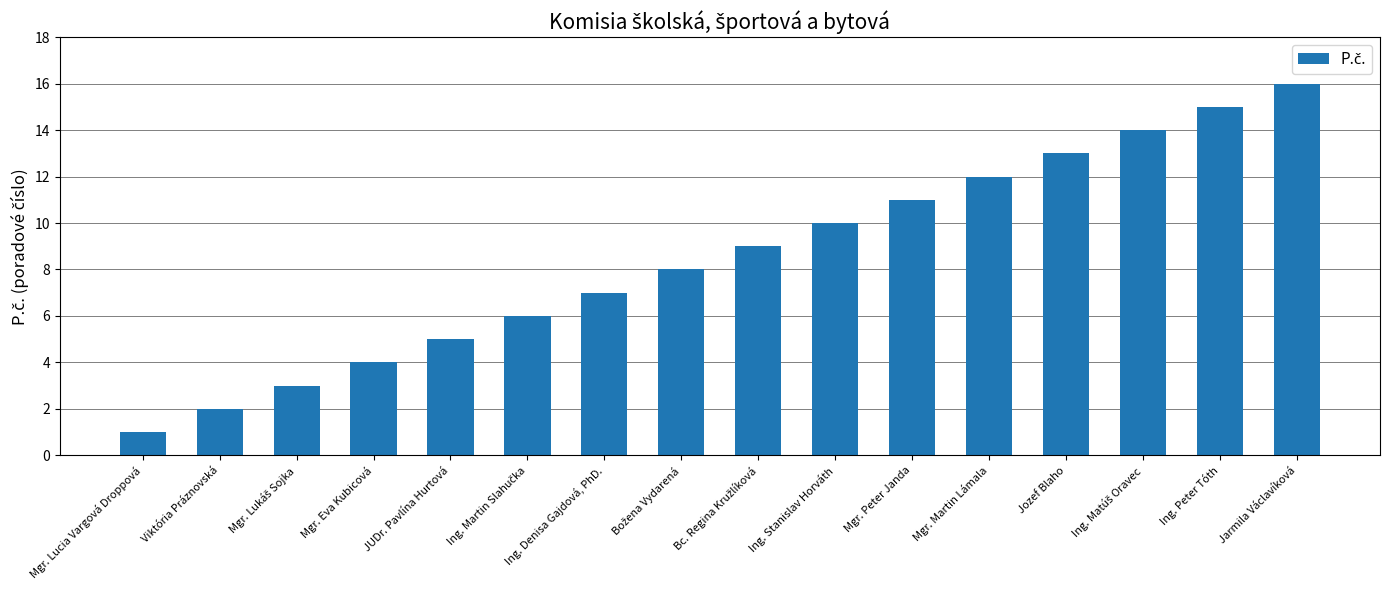

At which category does the chart reach its peak across all series?

Jarmila Václavíková